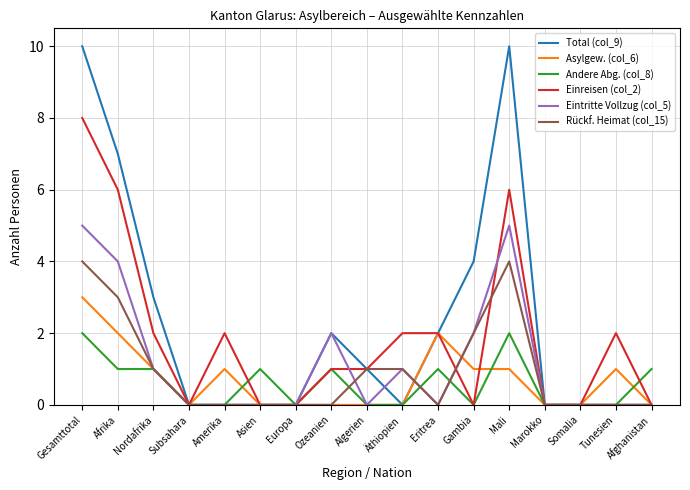

What position from the right is Nordafrika?

15